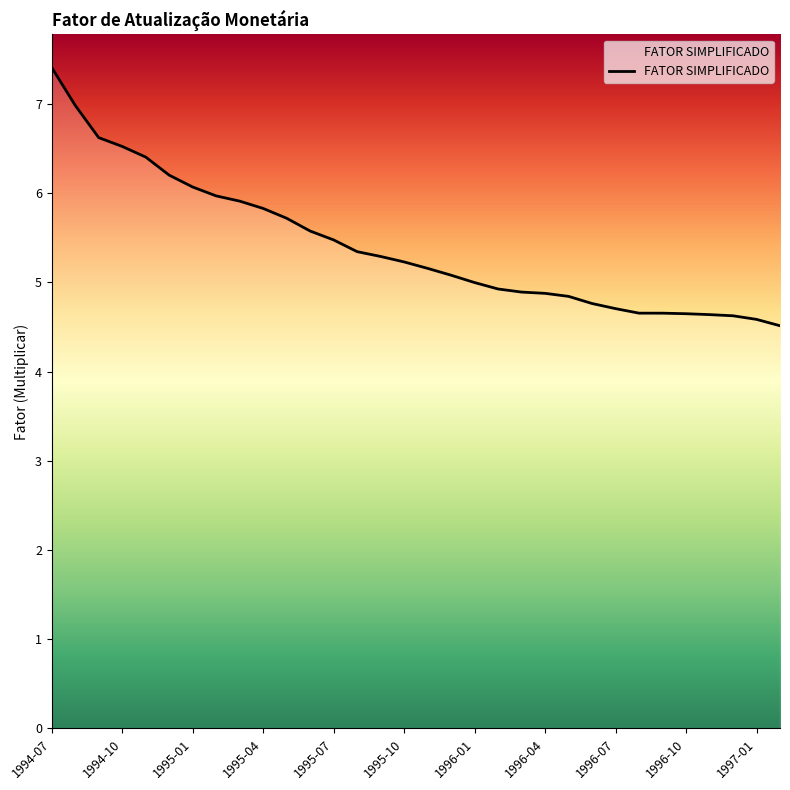

What is the smallest value displayed?

4.5